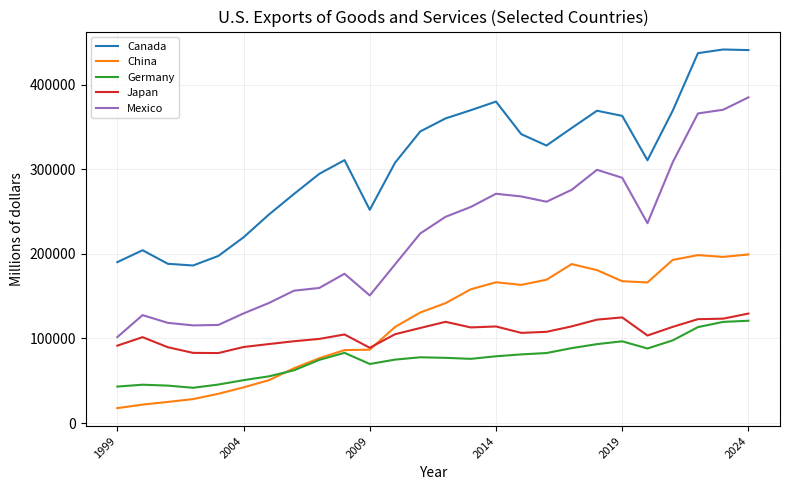

True or false: Japan and Mexico cross at least once.

False